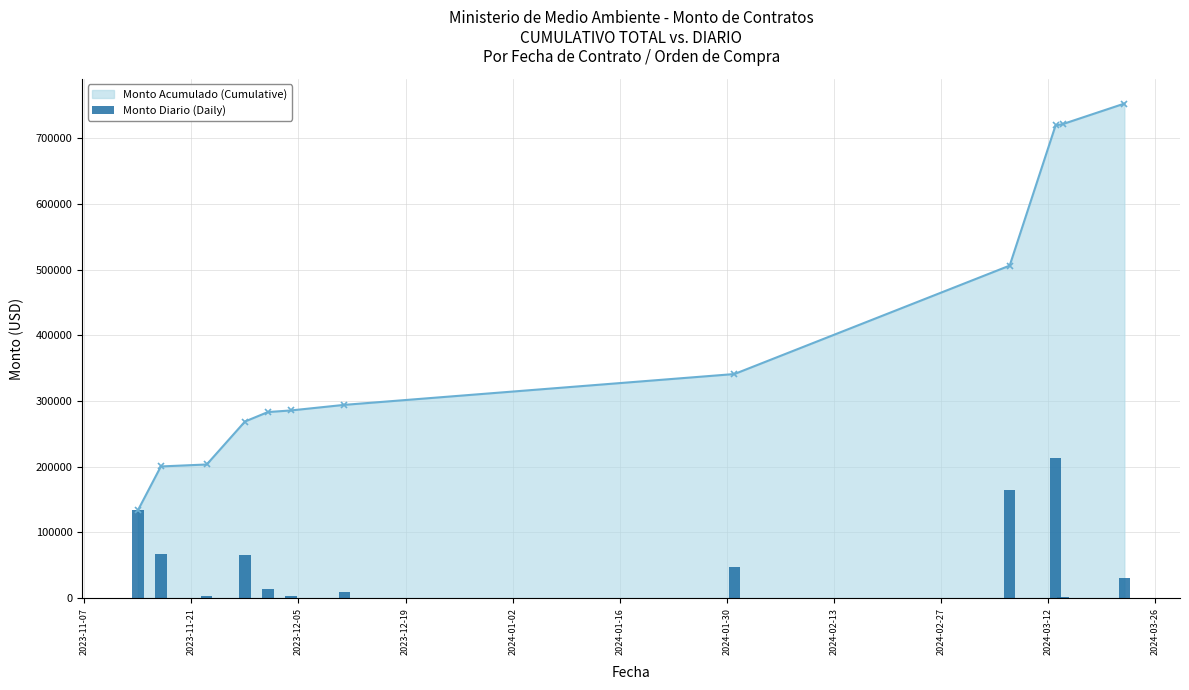

What is the lowest value of the Monto Acumulado (Cumulative) series?

133608.5